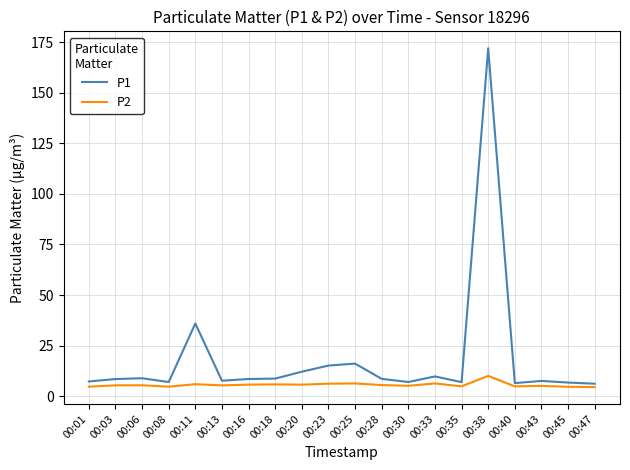

What value does the P1 series have at 00:20?

12.1